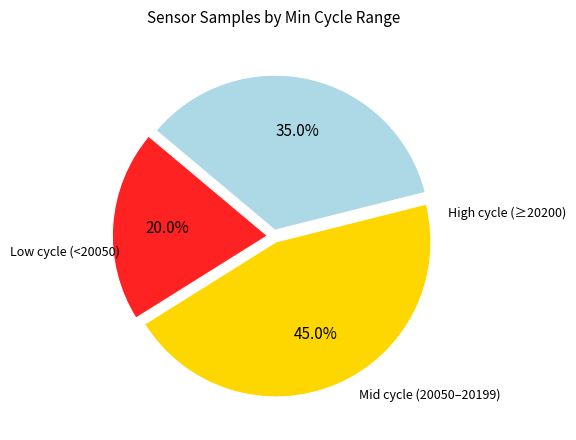

Is there any slice that represents more than half of the pie?

No